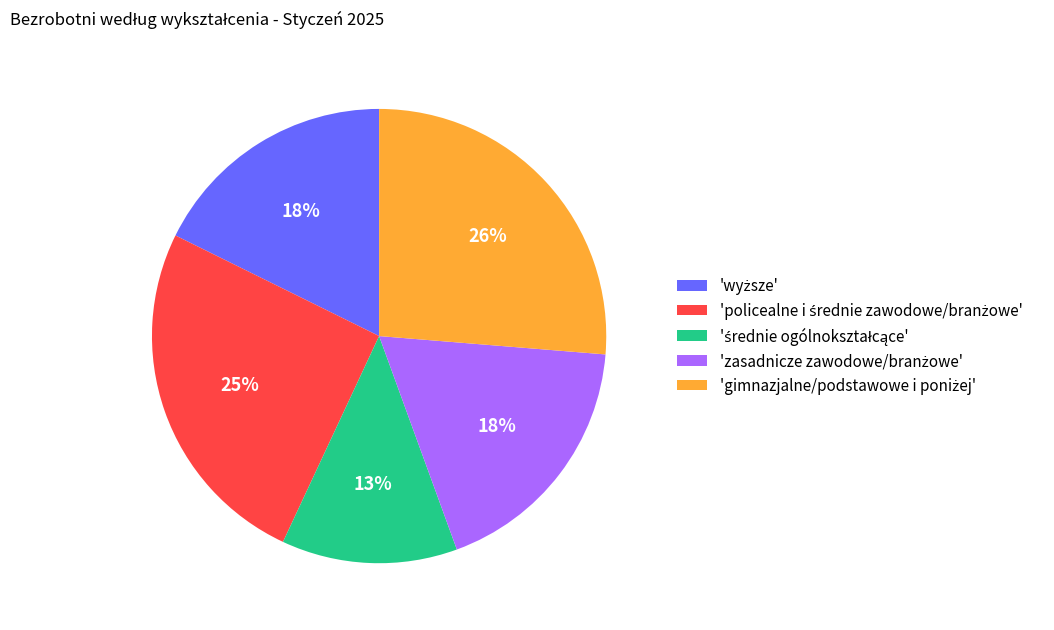

Does any single category account for the majority?

No